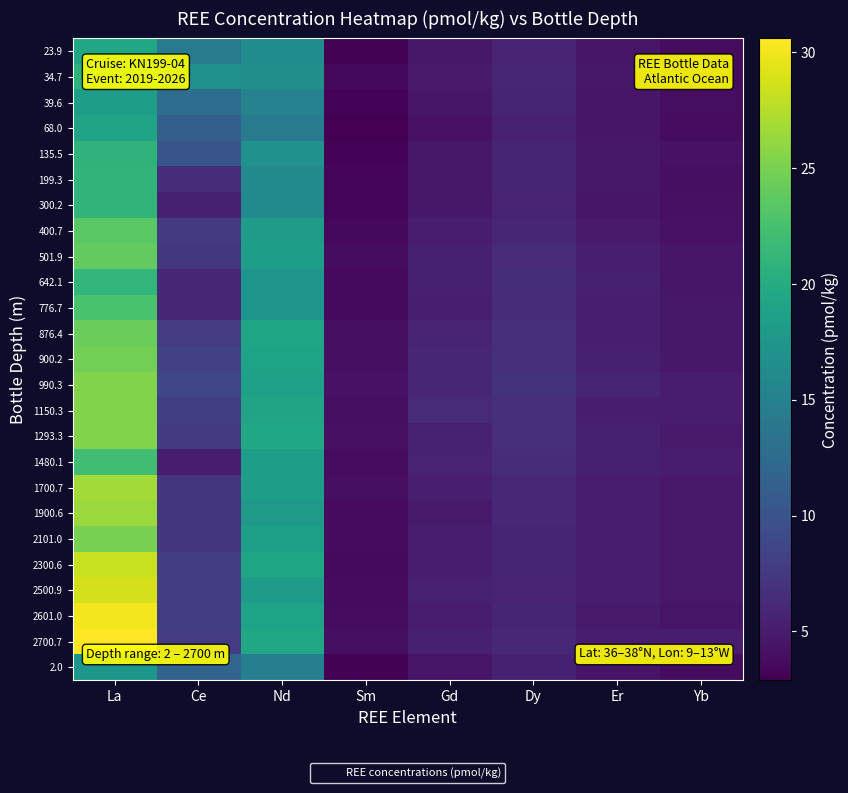

Count the number of data series in this chart.

25